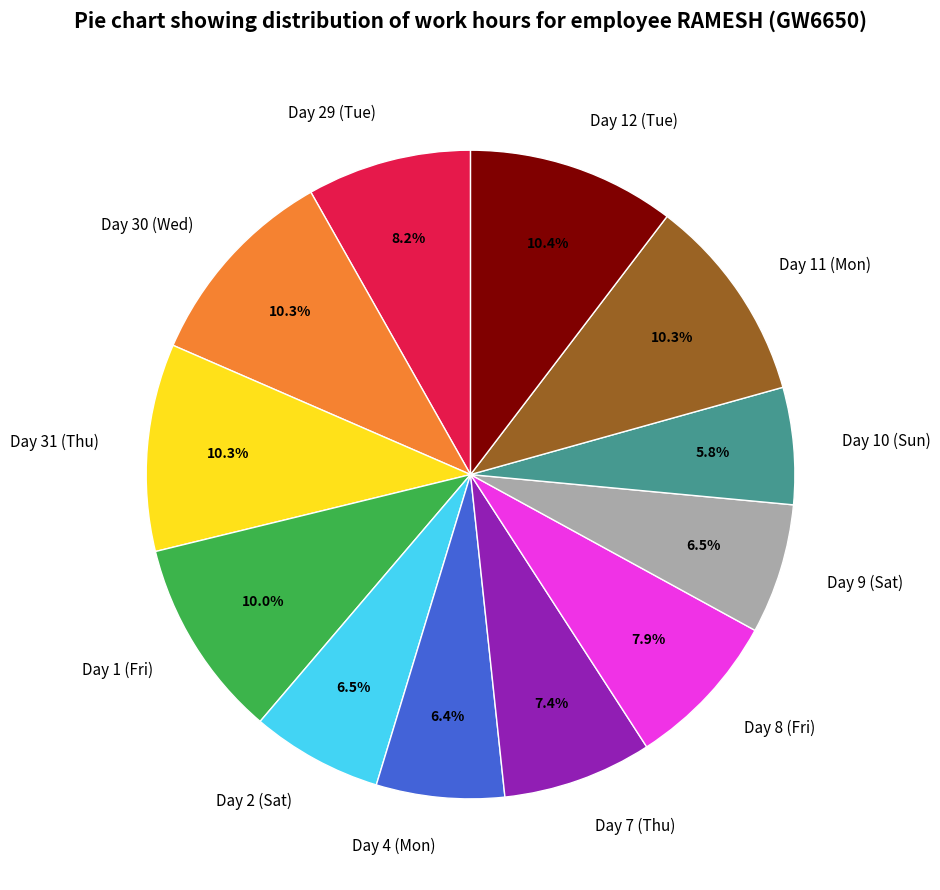

Does Day 12 (Tue) represent more than half of the total?

No